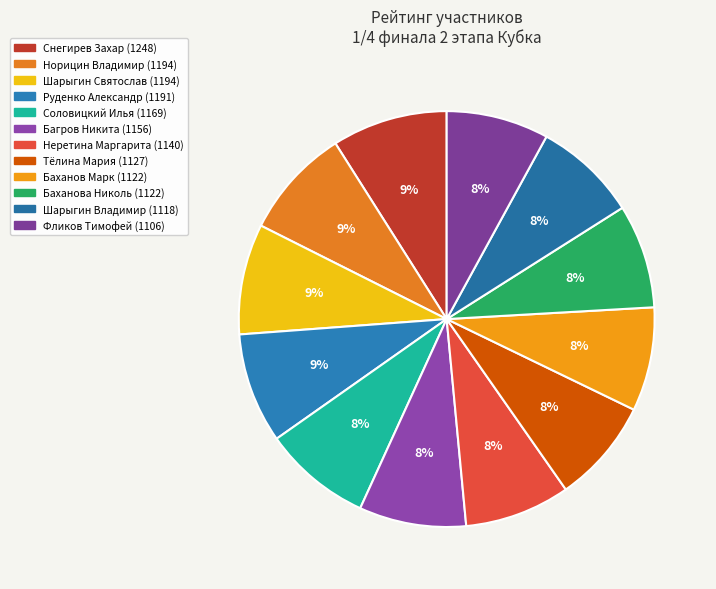

To the nearest percent, what percentage of the pie is Норицин Владимир (1194)?

9%